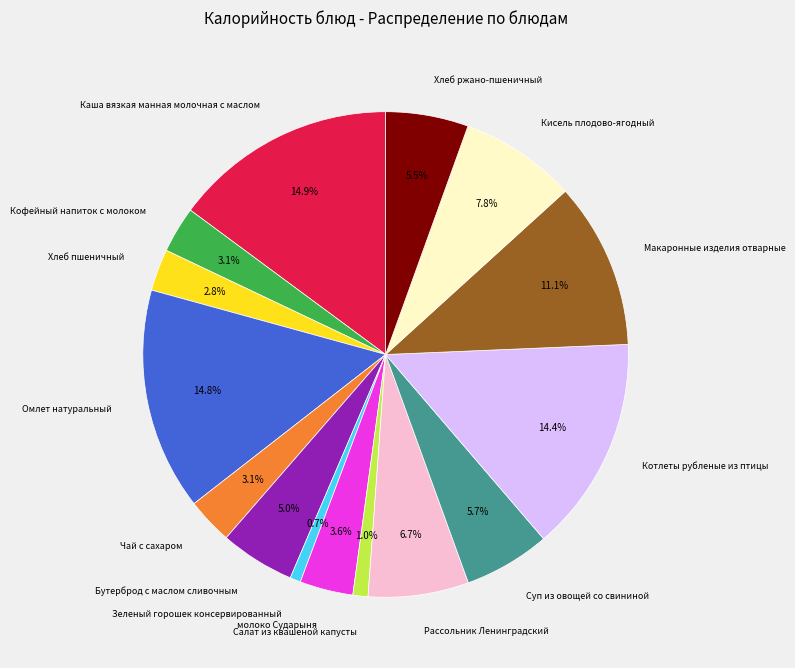

Is there a majority slice in this chart?

No